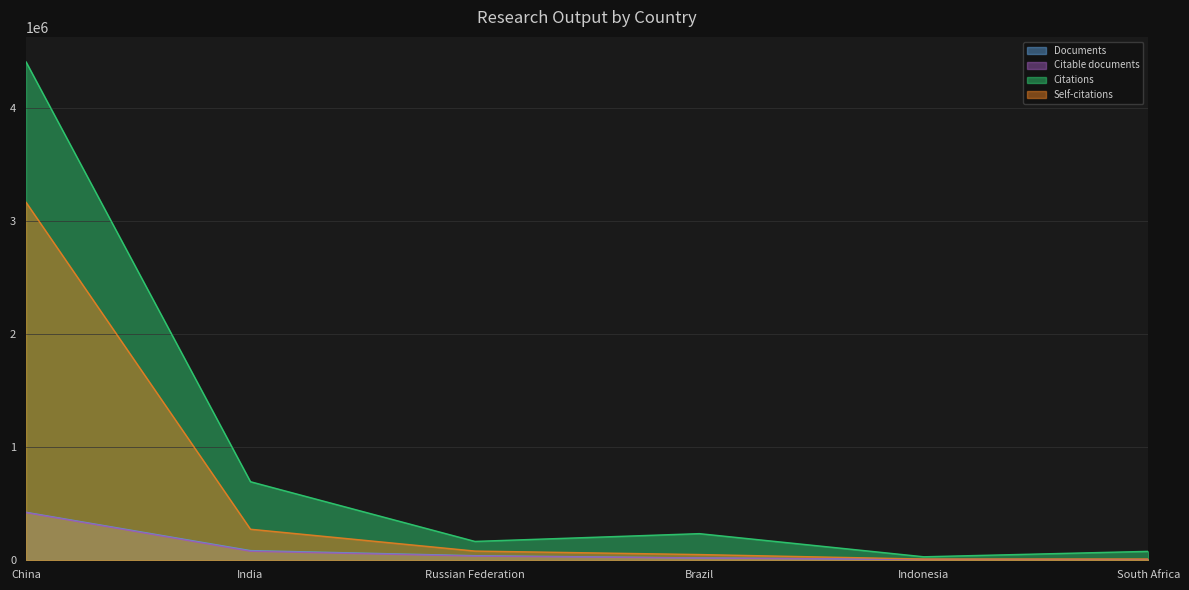

At which category does the chart reach its peak across all series?

China